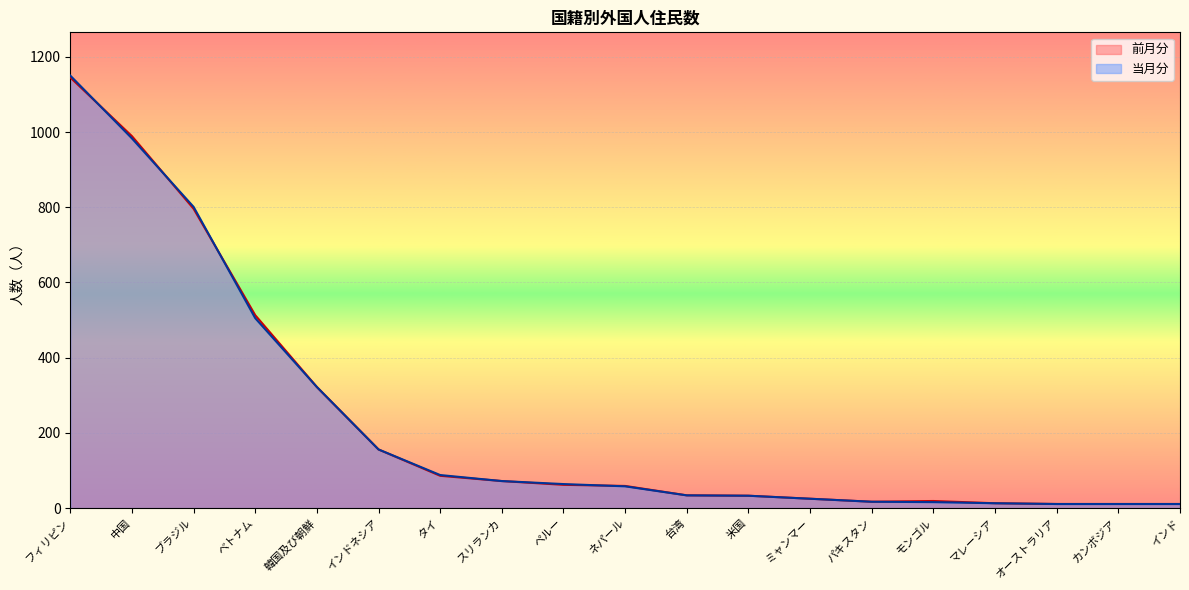

What is the total value across all series at ネパール?

117